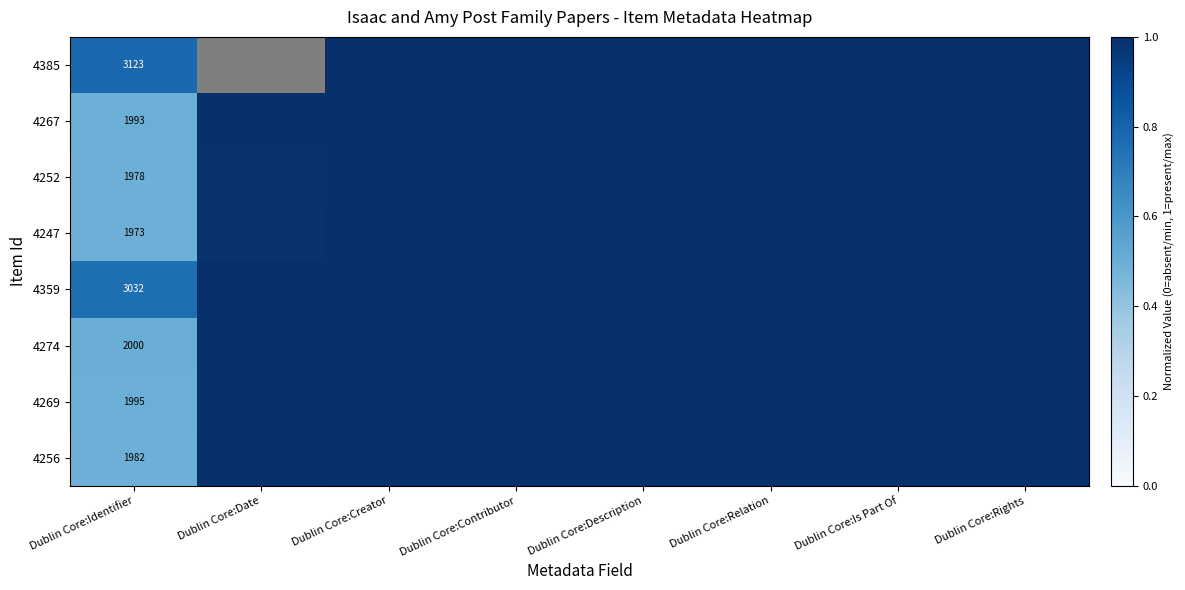

List the series in order of their peak value, lowest first.

4385, 4267, 4252, 4247, 4359, 4274, 4269, 4256